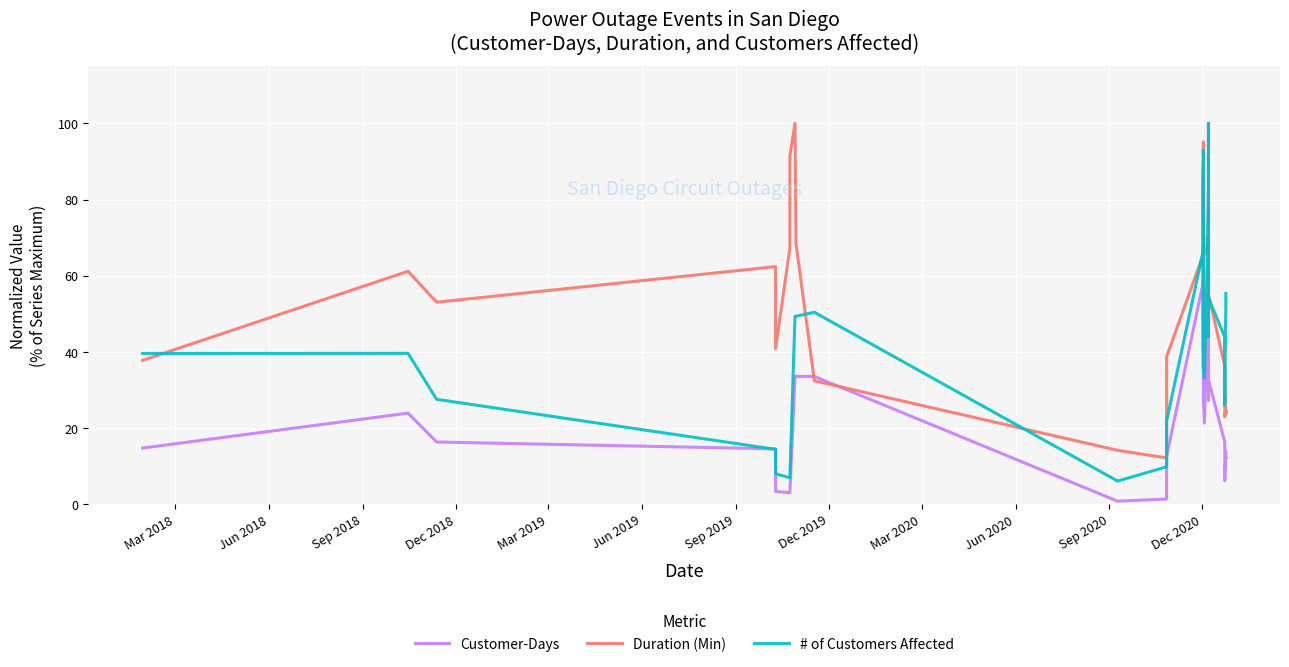

Read the Customer-Days value at Dec 2019.

33.6